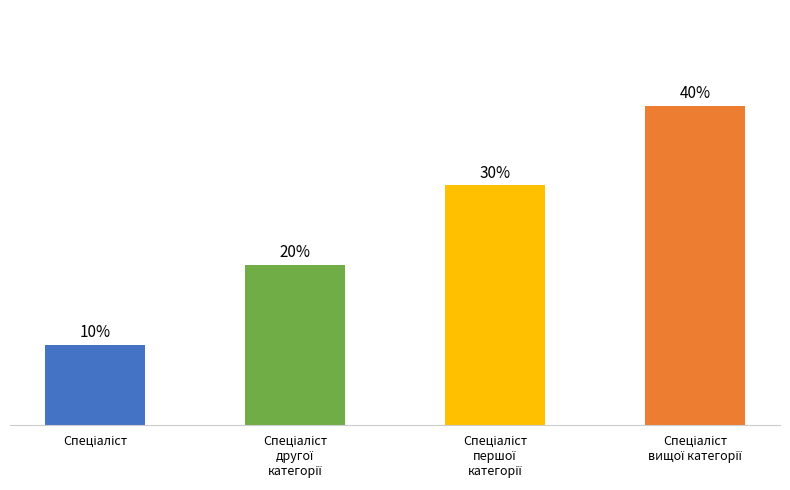

Are the bars horizontal?

No